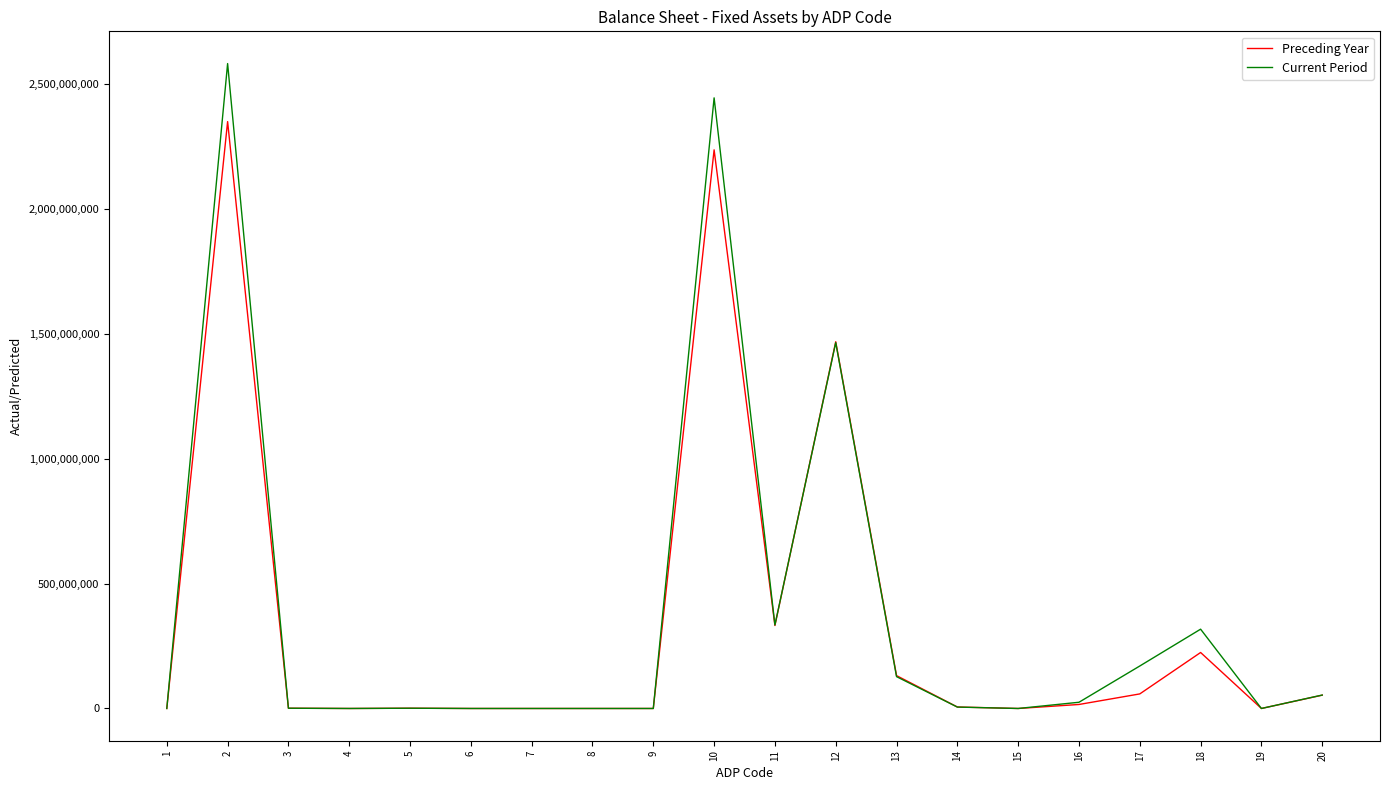

How many values in the Current Period series are below 5577147?

10